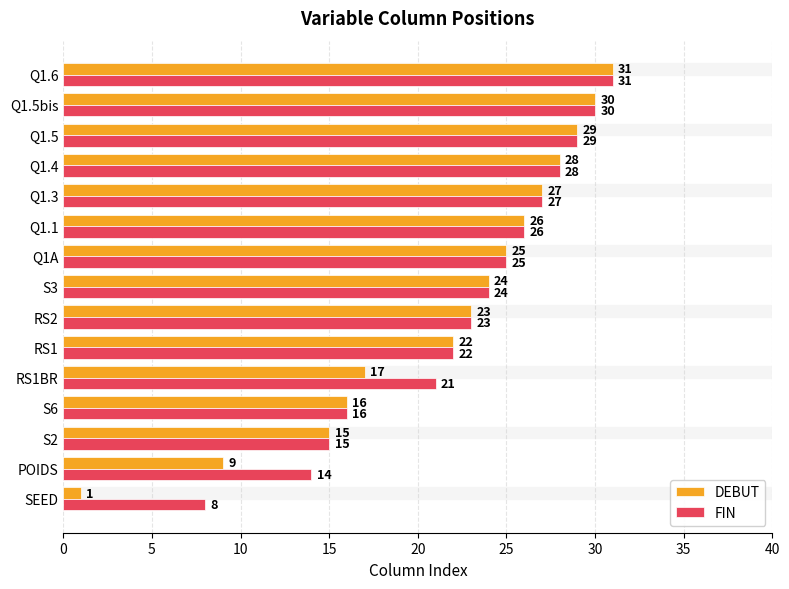

What is the total value across all series at Q1.6?

62